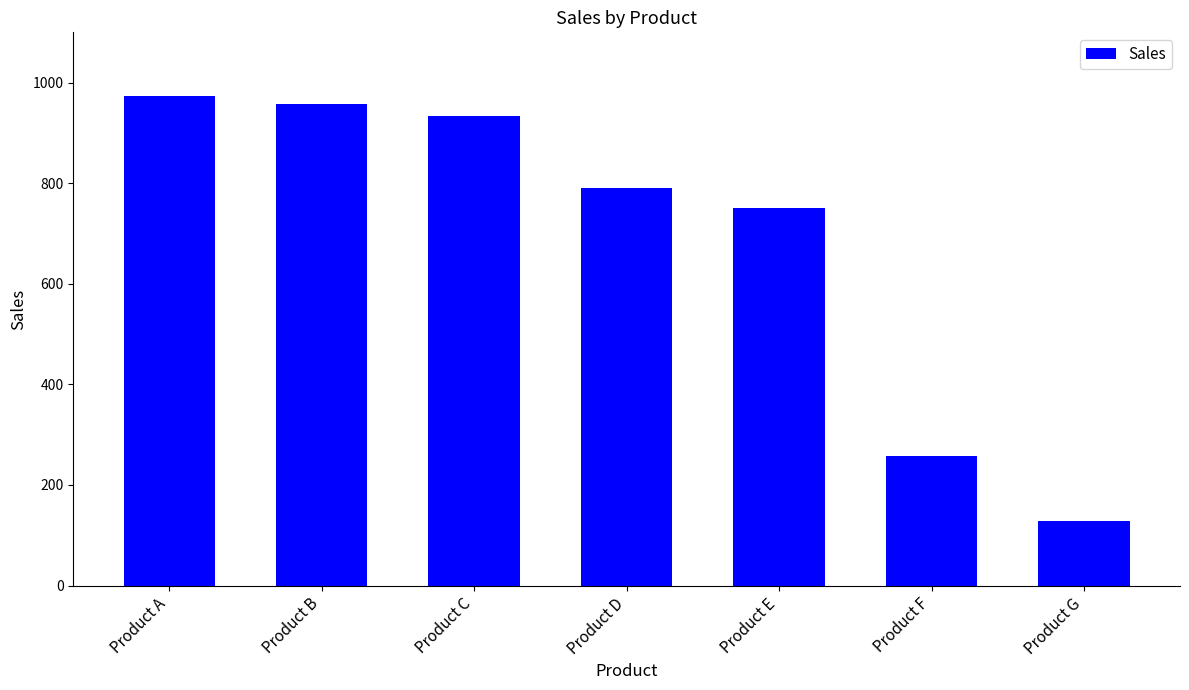

Approximately how many times larger is the value at Product C compared to Product E?

1.2